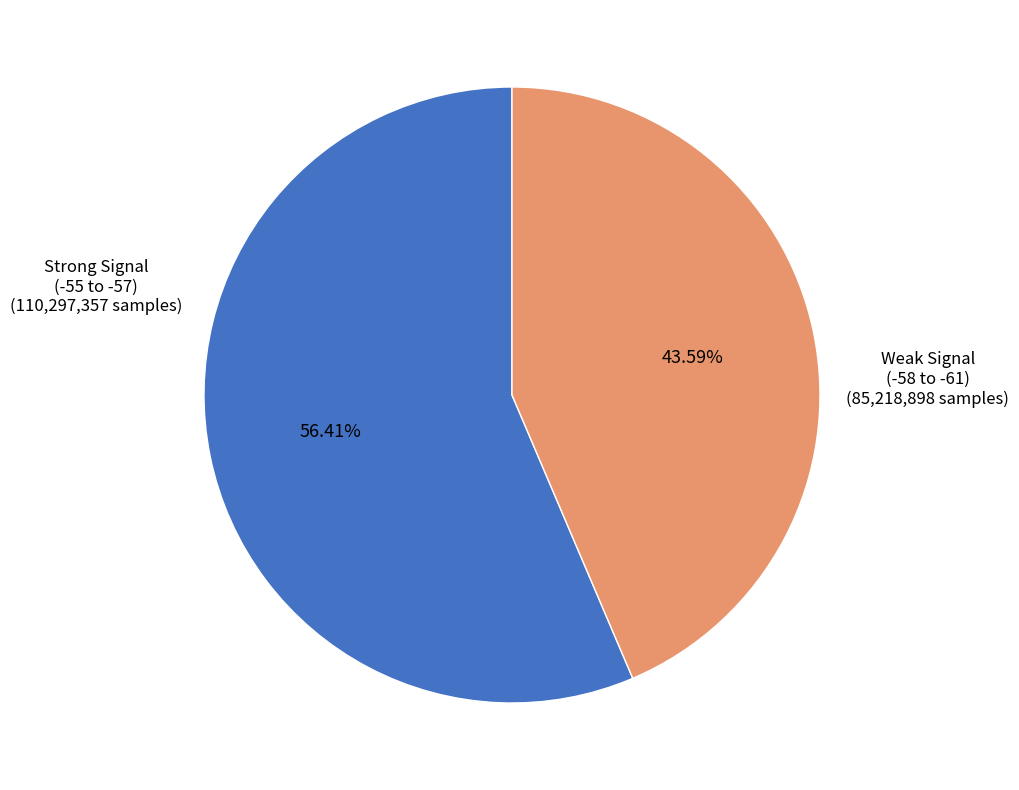

Rank the categories by value from lowest to highest.

Weak Signal (-58 to -61), Strong Signal (-55 to -57)